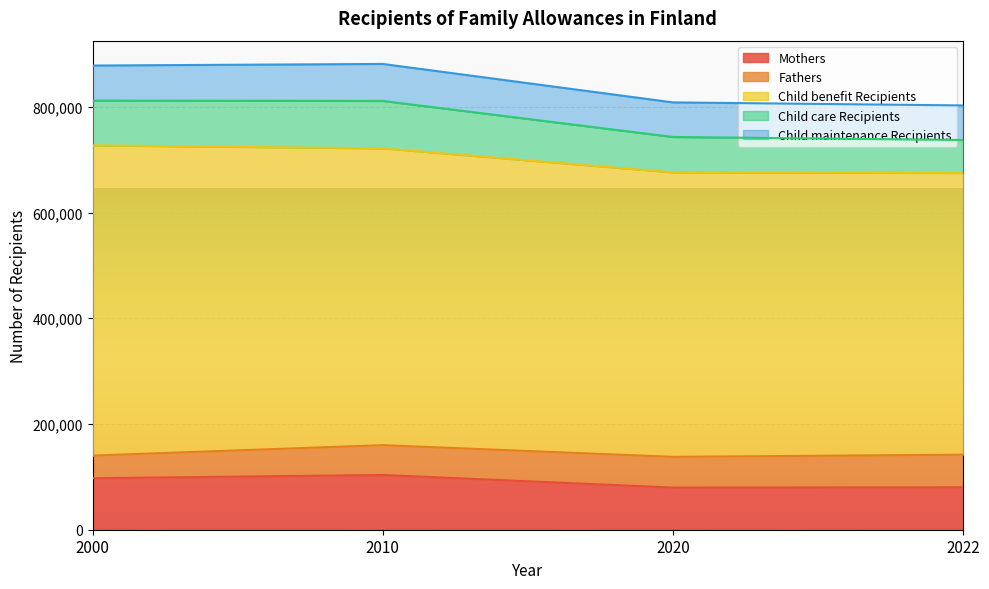

What is the average value of the Child care Recipients series?

75918